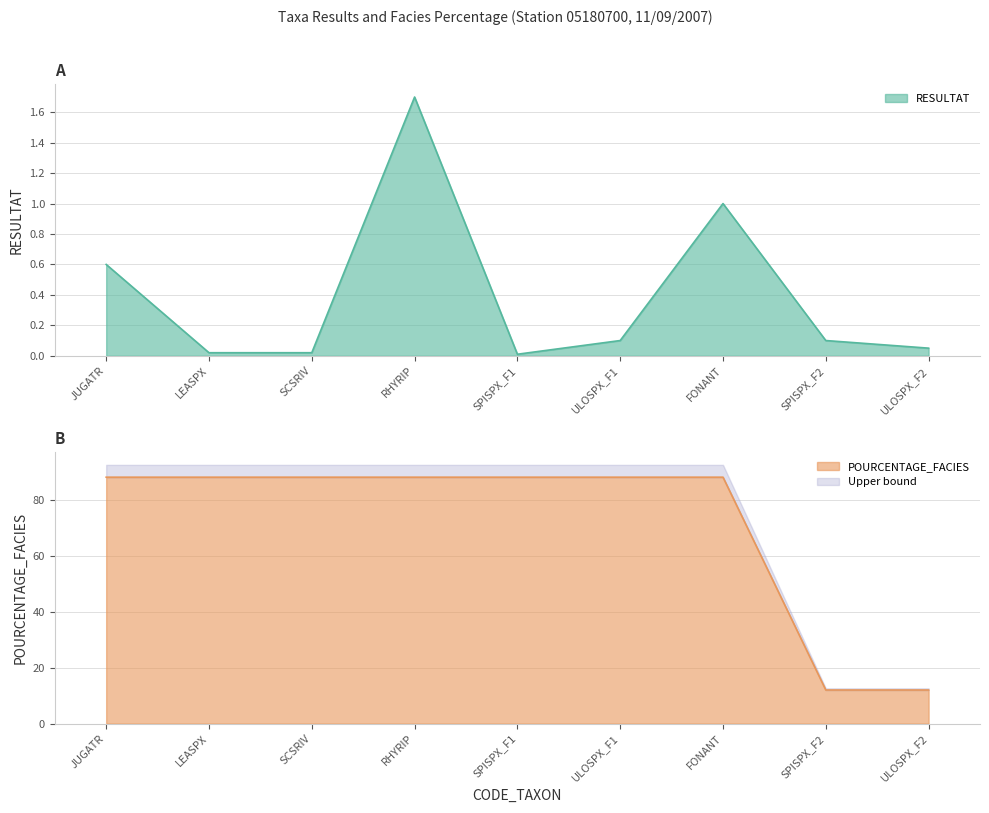

How many data points does each series have?

9